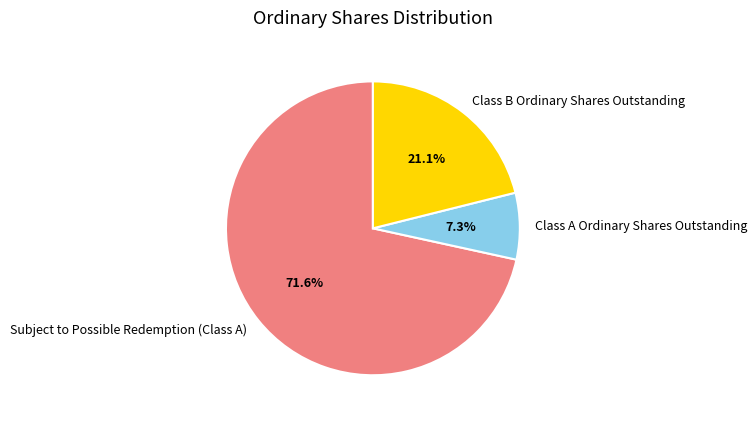

True or false: Class A Ordinary Shares Outstanding accounts for 1% of the total.

False